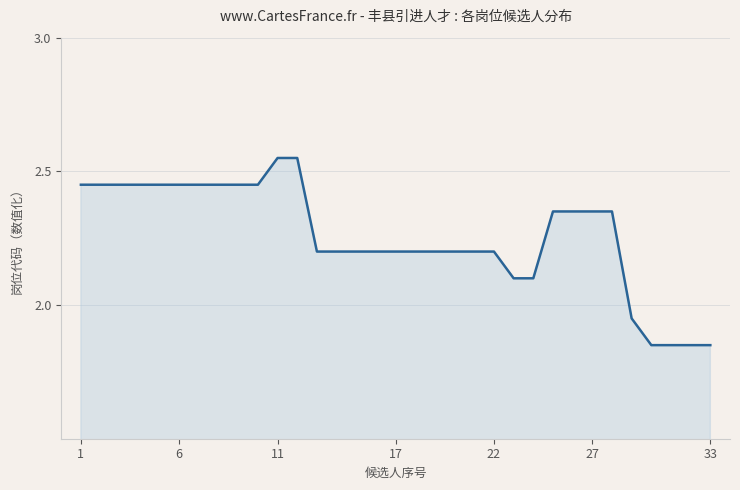

What is the difference between the maximum and minimum values?

0.7